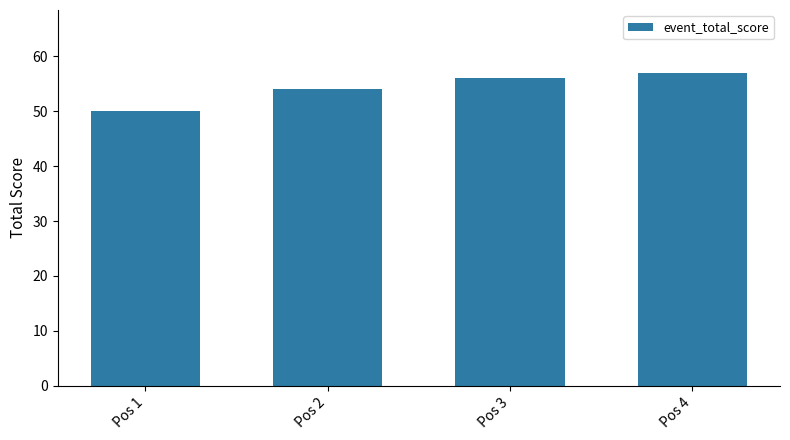

The value at Pos 3 is 56. True or false?

True